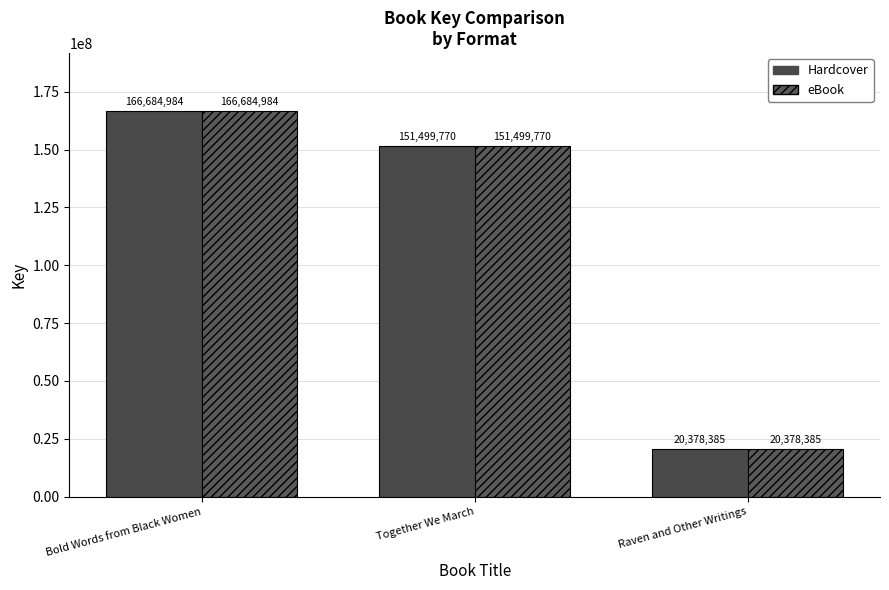

How many eBook values are between 20378385 and 166684984?

3